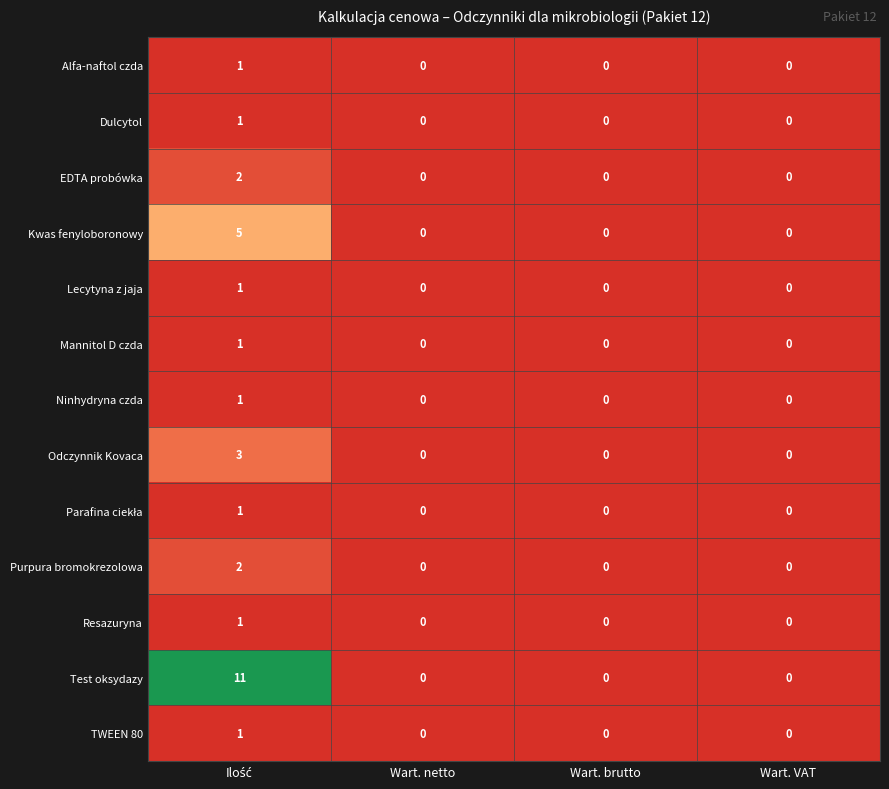

How many values in Odczynnik Kovaca are above zero?

1